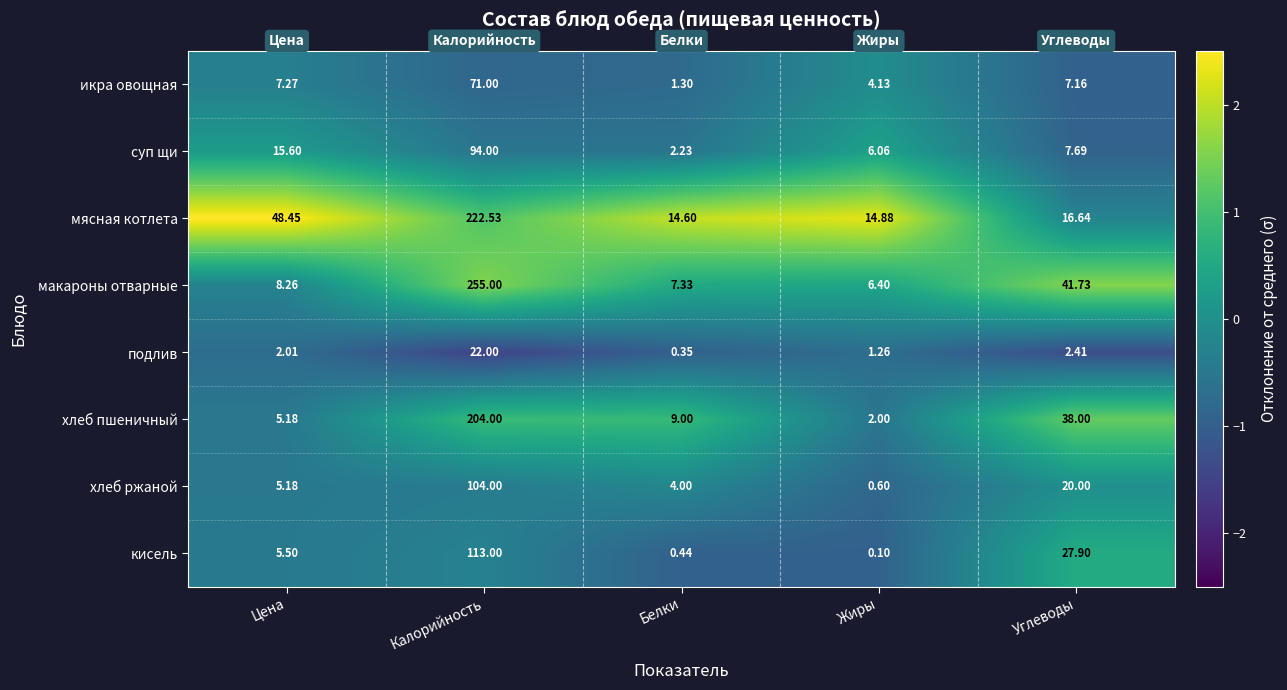

What is the difference between the highest and lowest values at Углеводы?

39.3